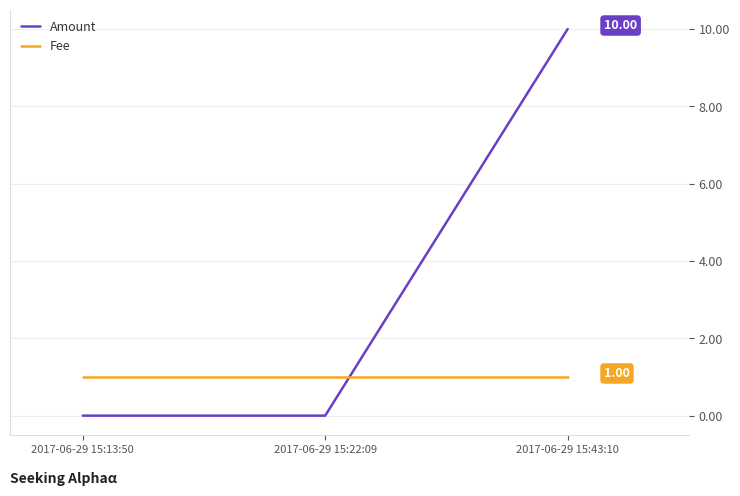

True or false: Amount has a value of 10 at 2017-06-29 15:43:10.

True